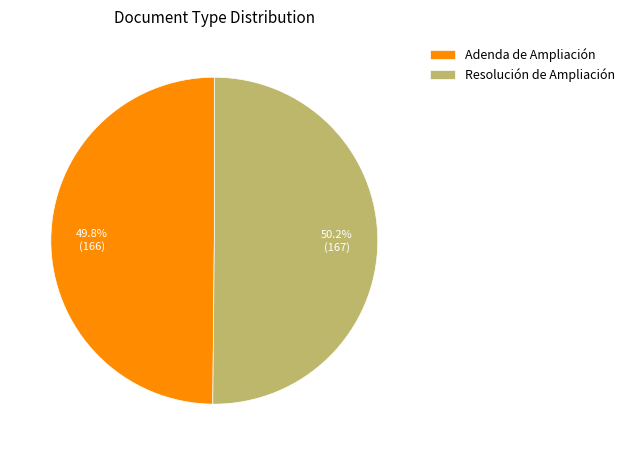

To the nearest percent, what portion does Adenda de Ampliación represent?

50%